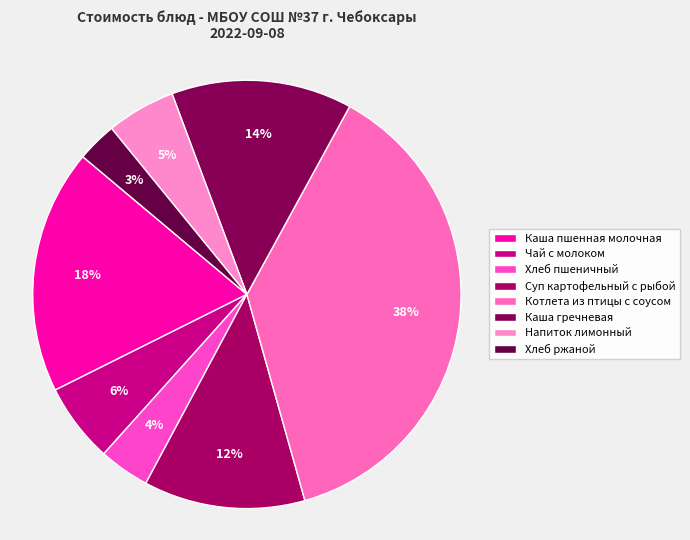

The Каша гречневая slice represents 14% of the pie. True or false?

True